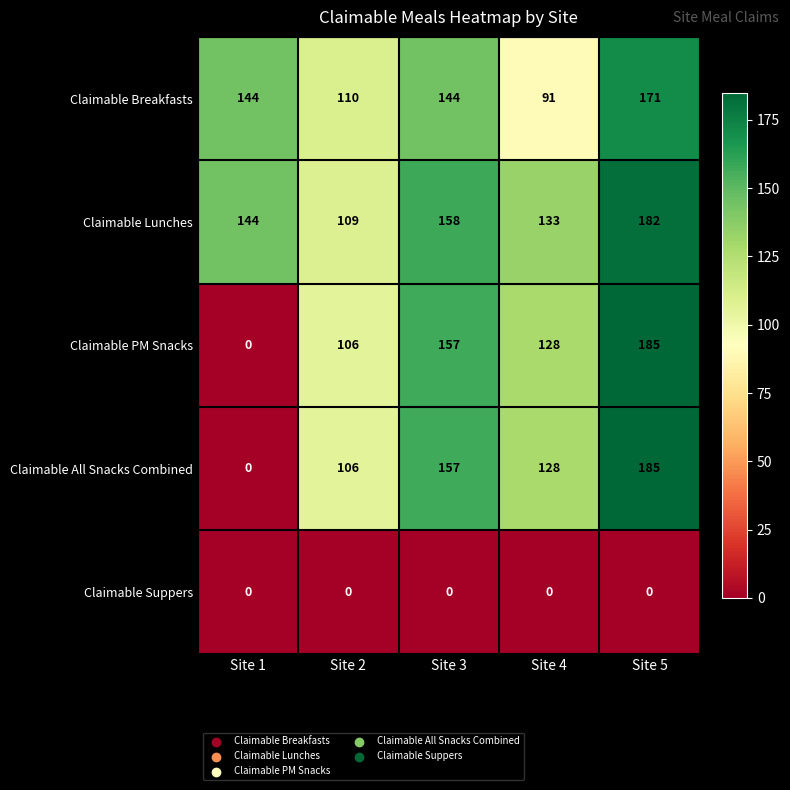

The value of Claimable Lunches at Site 3 is 258. True or false?

False